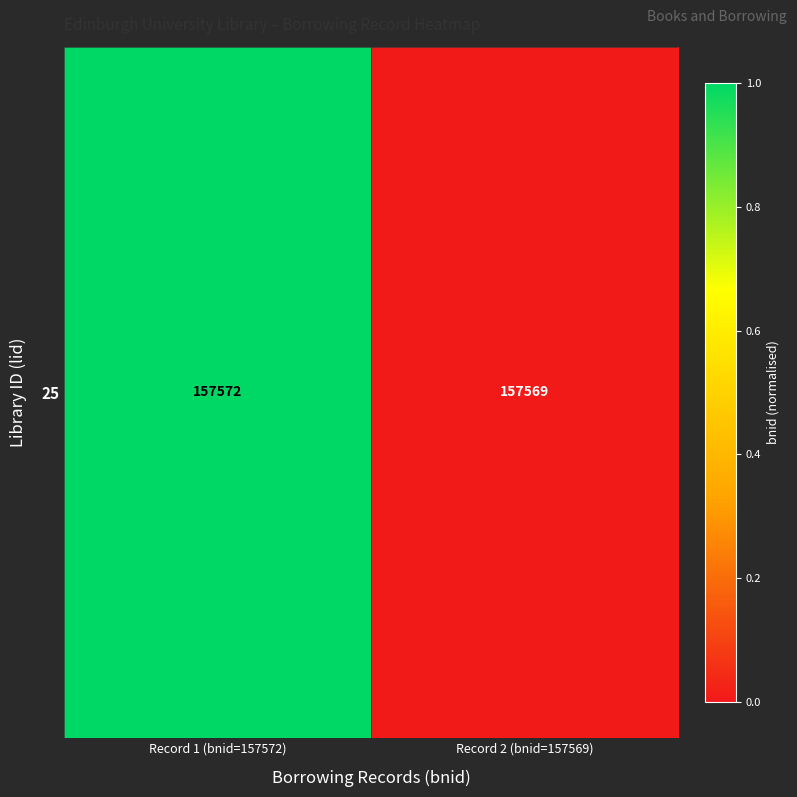

List the labels in order of value, largest first.

Record 1 (bnid=157572), Record 2 (bnid=157569)